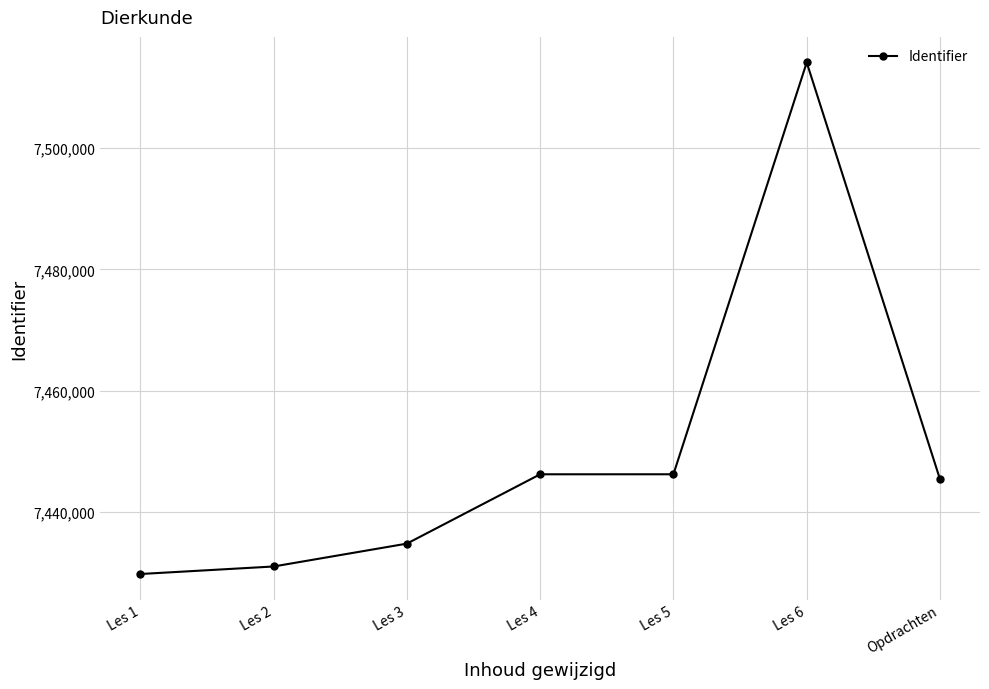

Read the value at Opdrachten.

7445376